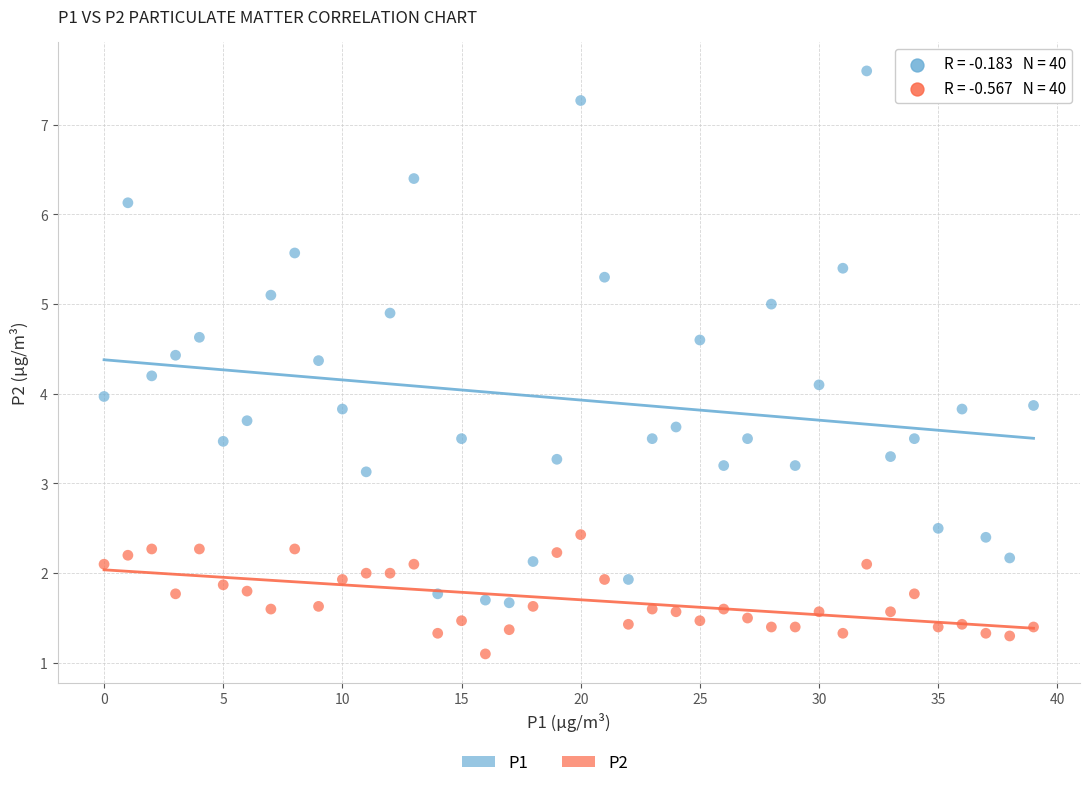

Which series contains the lowest Y value?

P2